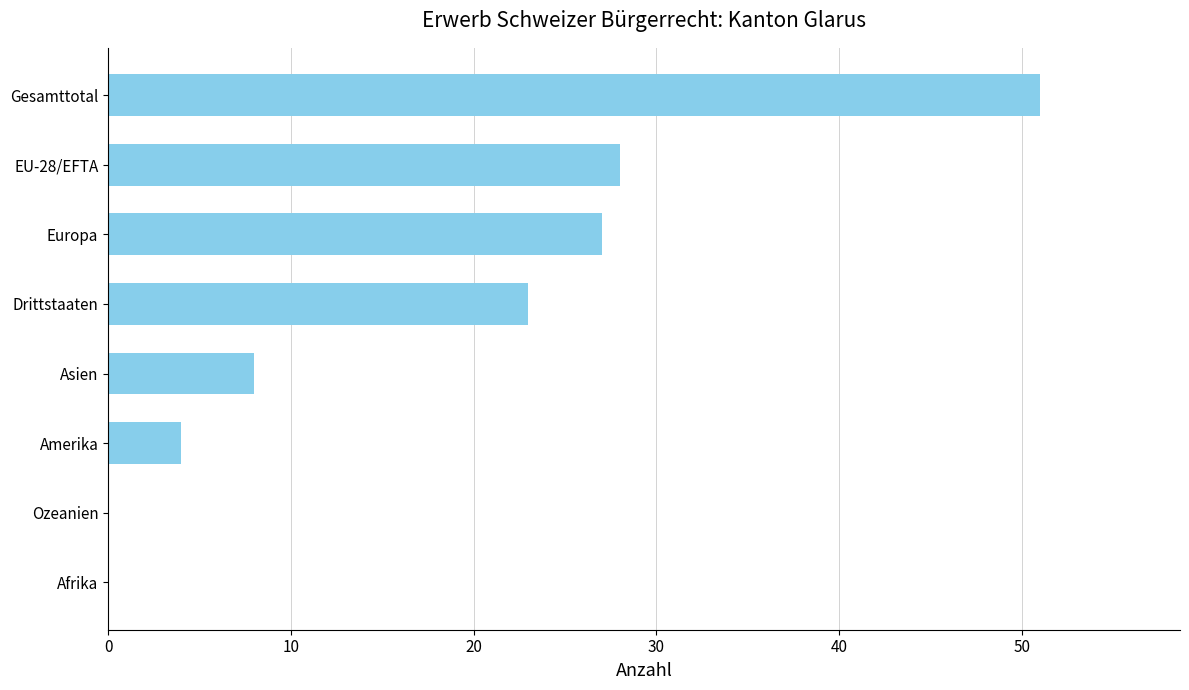

What is the sum of the values at Gesamttotal and EU-28/EFTA?

79